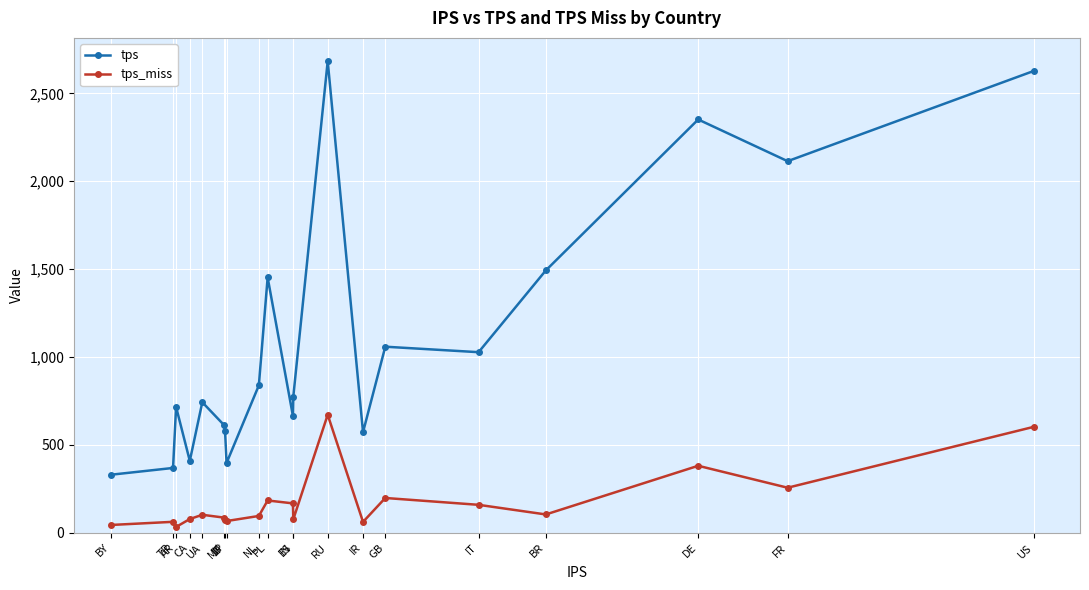

Which category has the highest value across all series?

RU